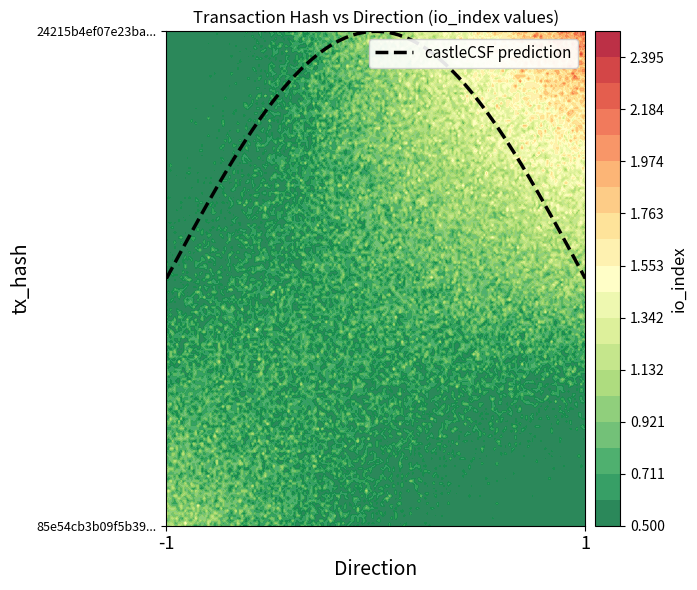

How many distinct data groups are displayed?

2